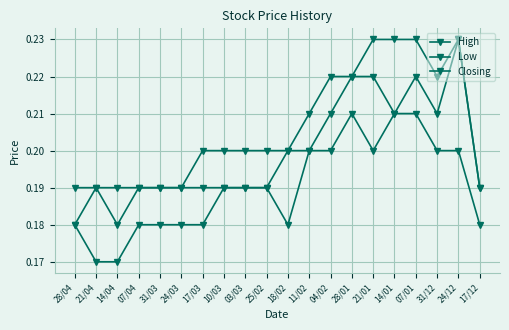

True or false: Low and Closing cross at least once.

False